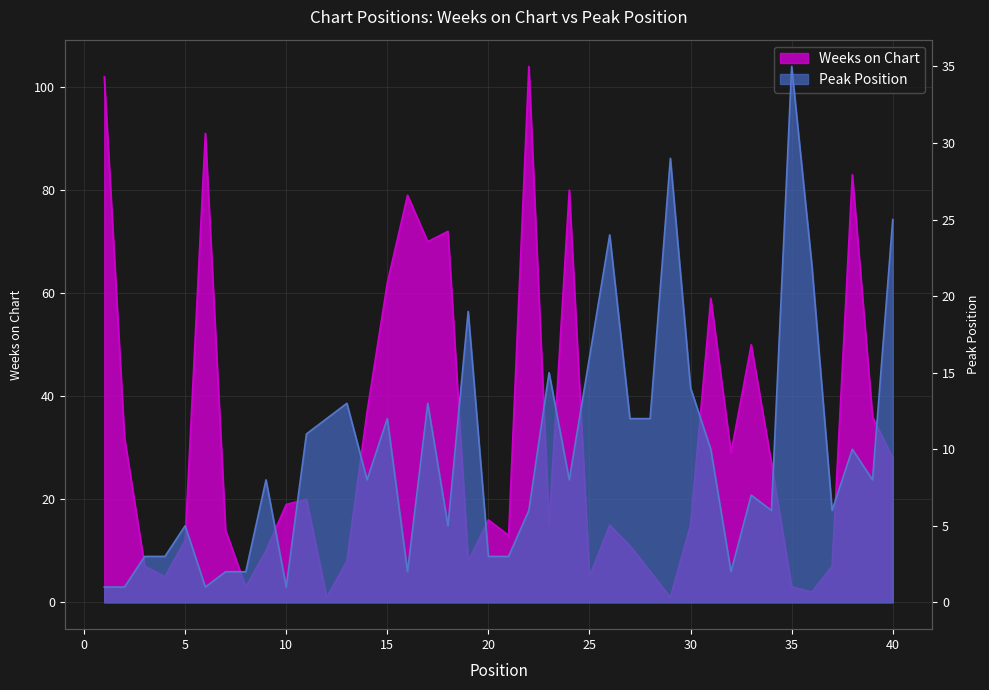

The Weeks on Chart series shows 5 at 4. True or false?

True